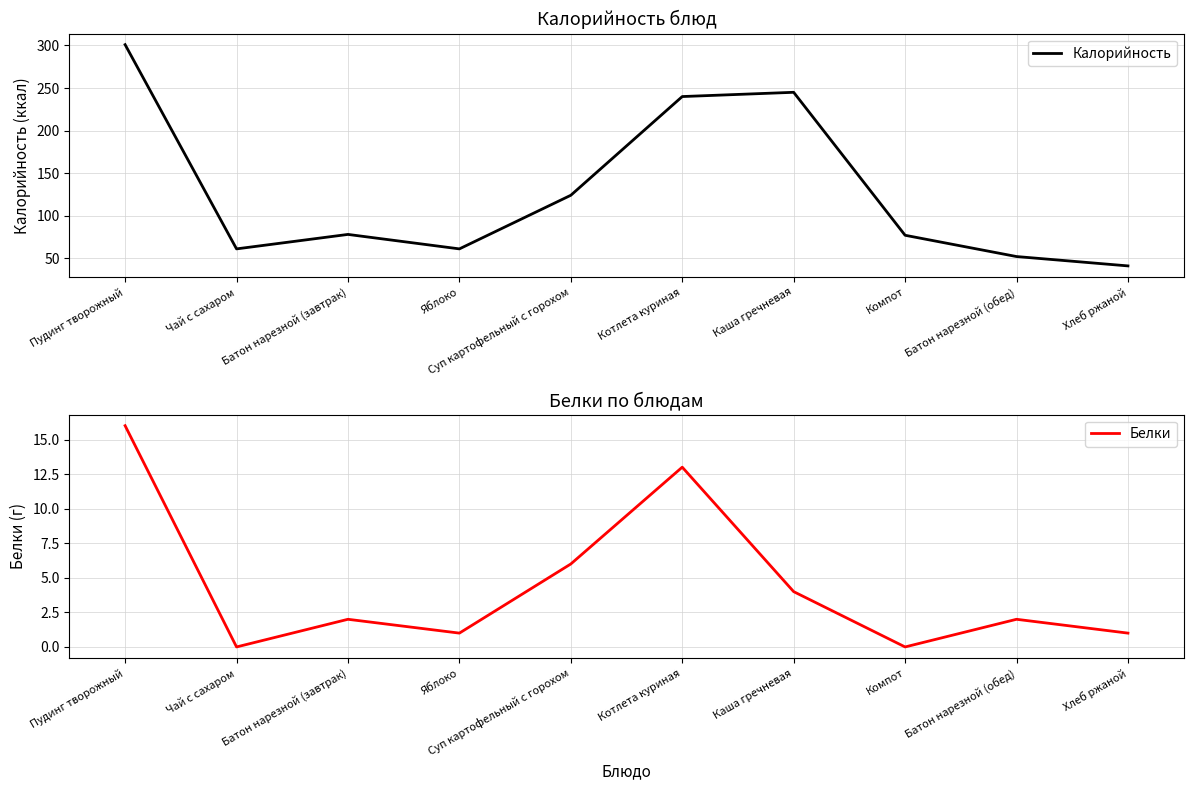

Which has a higher value, Компот or Чай с сахаром?

Компот